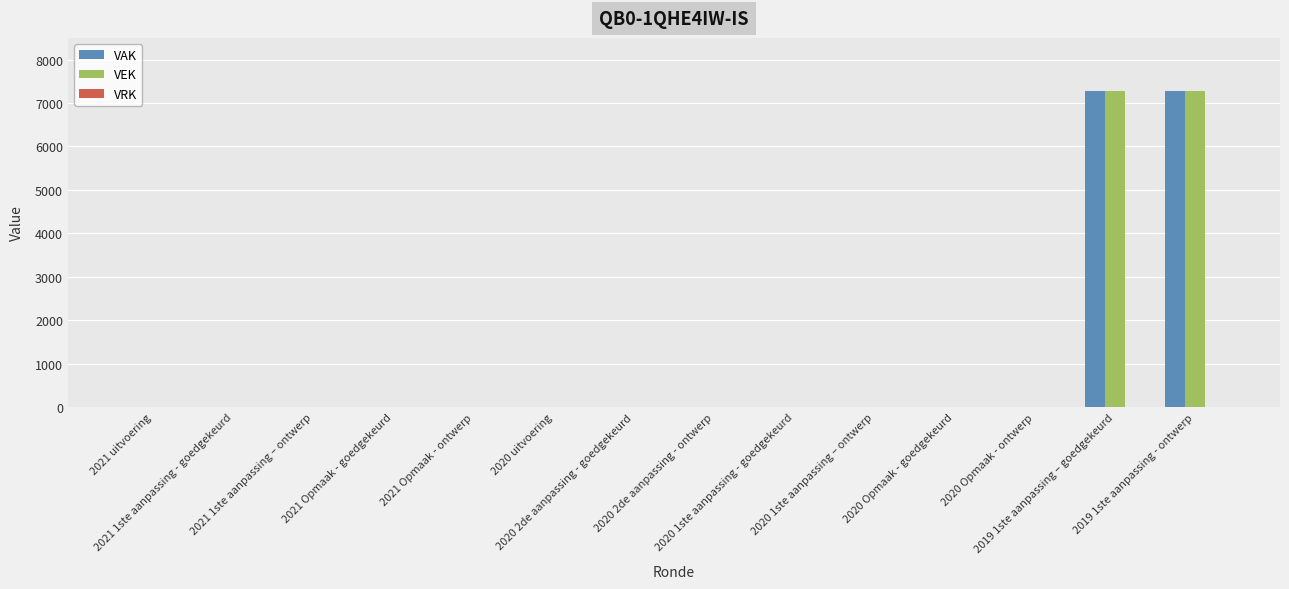

How many categories are shown in the chart?

14